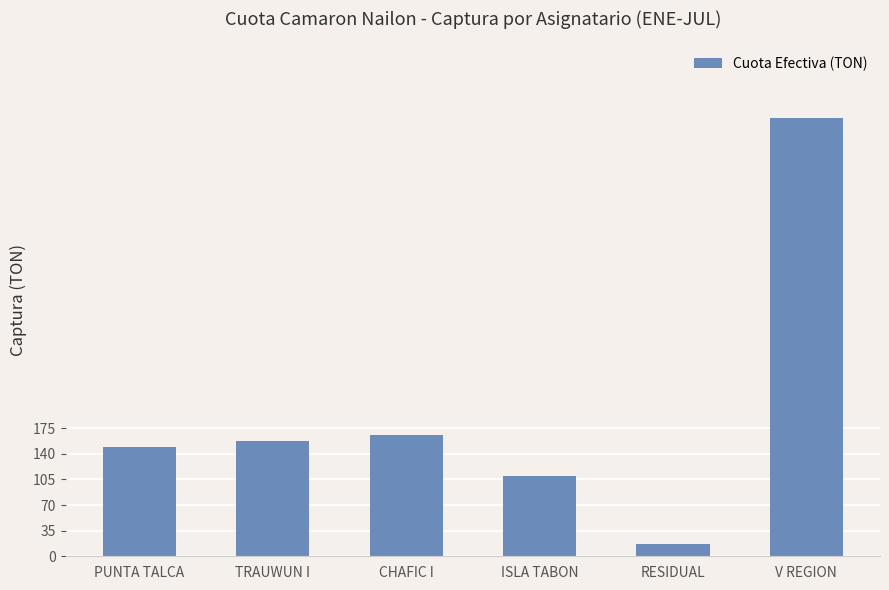

What is the difference between the second highest and minimum values?

149.0